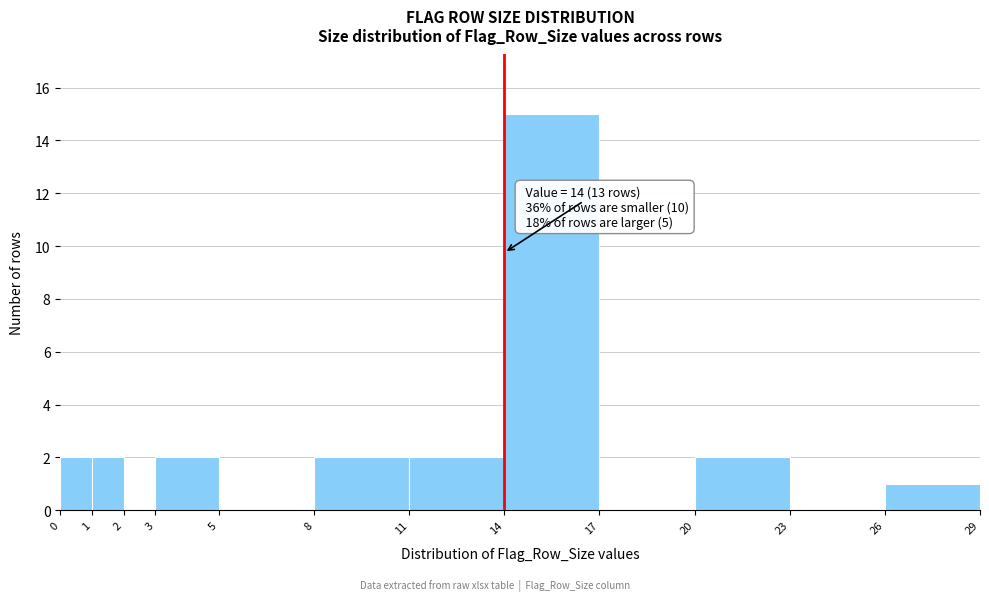

Which range on the x-axis has the tallest bar?

14 to 17